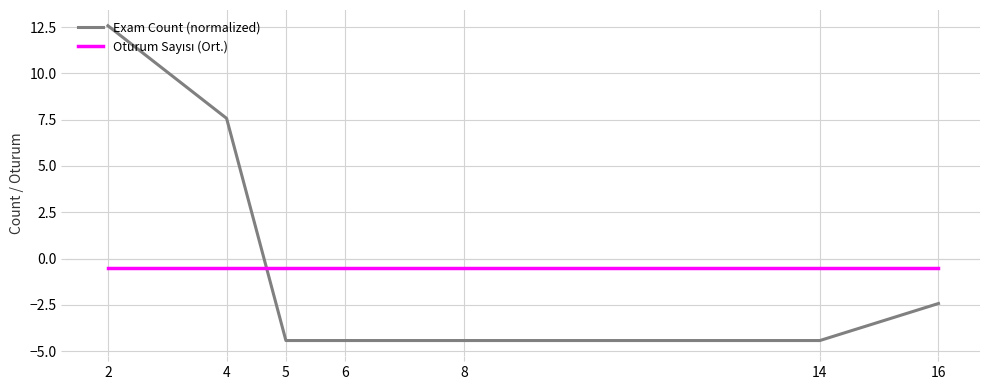

At which category is the sum across all series the highest?

2